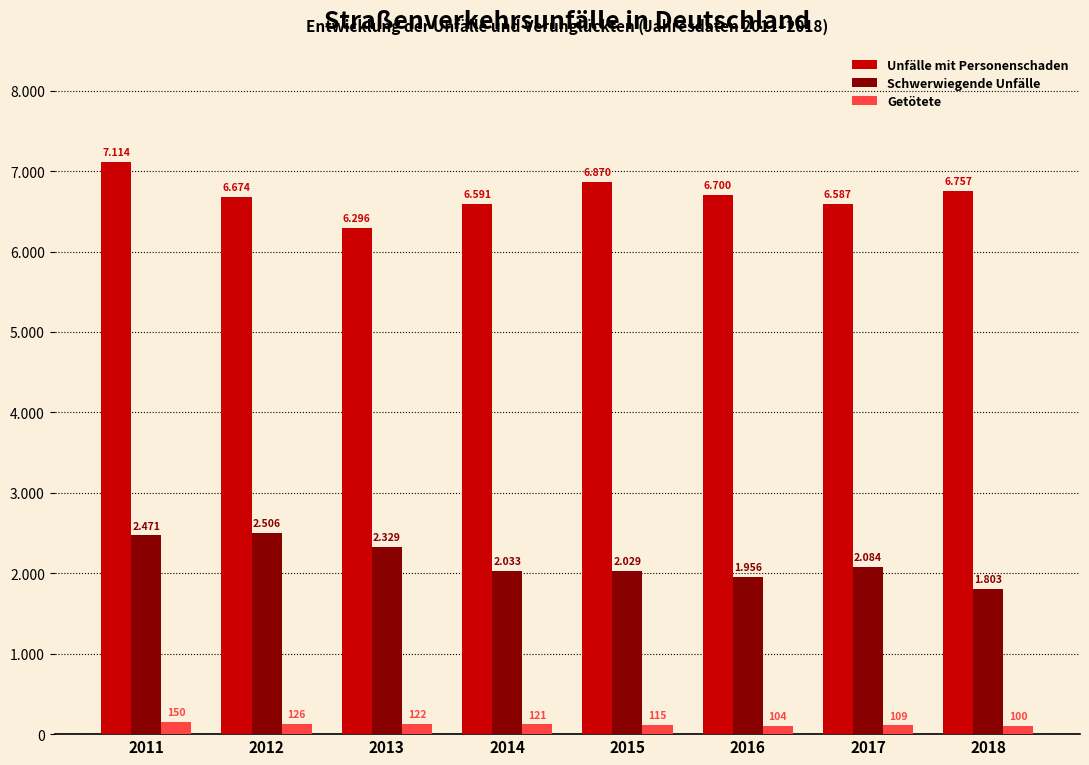

What are all the series names shown in the legend?

Unfälle mit Personenschaden, Schwerwiegende Unfälle, Getötete